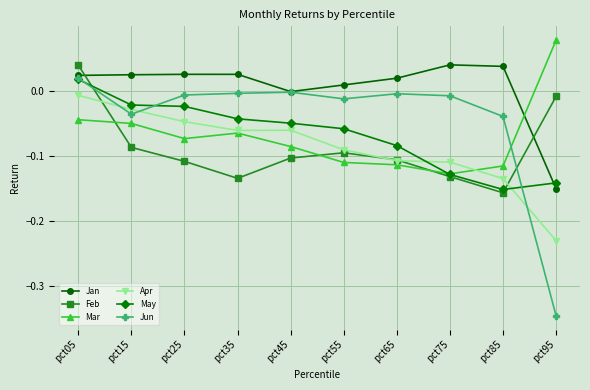

What is the difference between the maximum and minimum values in the Feb series?

0.2